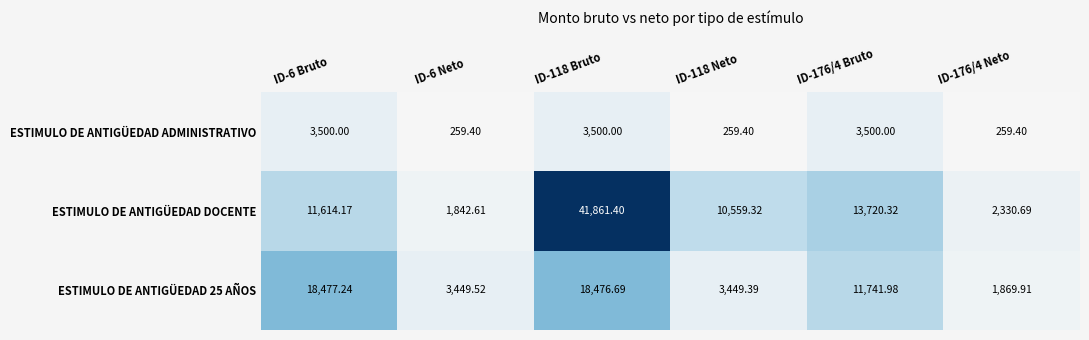

List the series in order of their peak value, lowest first.

ESTIMULO DE ANTIGÜEDAD ADMINISTRATIVO, ESTIMULO DE ANTIGÜEDAD 25 AÑOS, ESTIMULO DE ANTIGÜEDAD DOCENTE